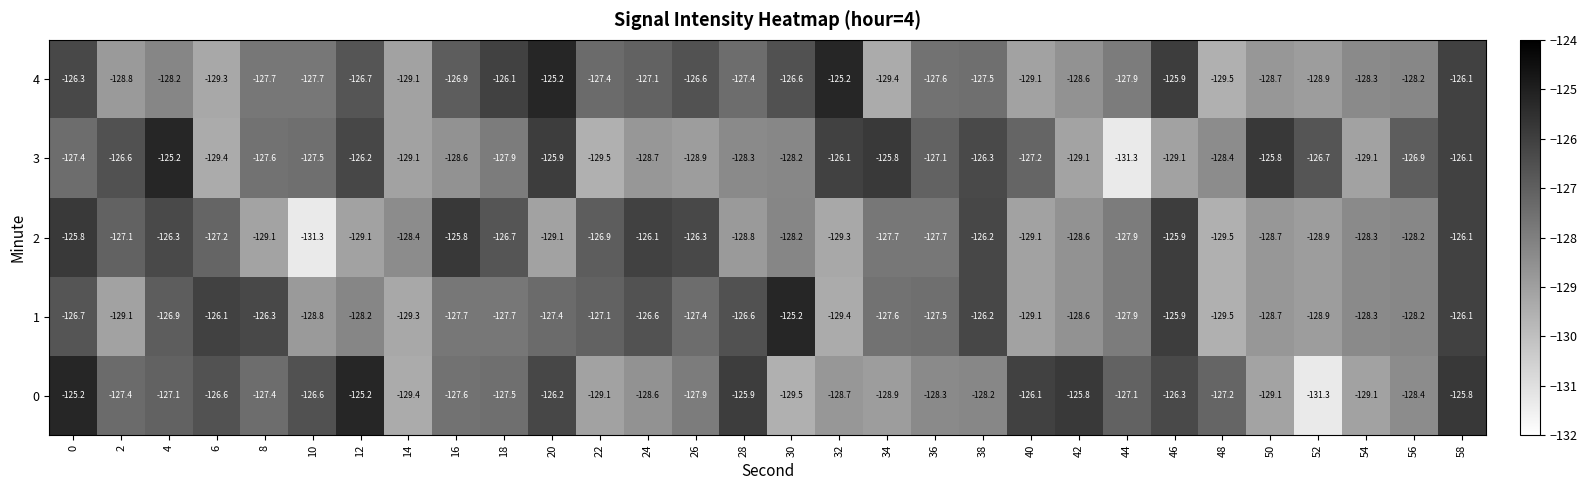

At 4, list the series in order from smallest to largest.

4, 0, 1, 2, 3